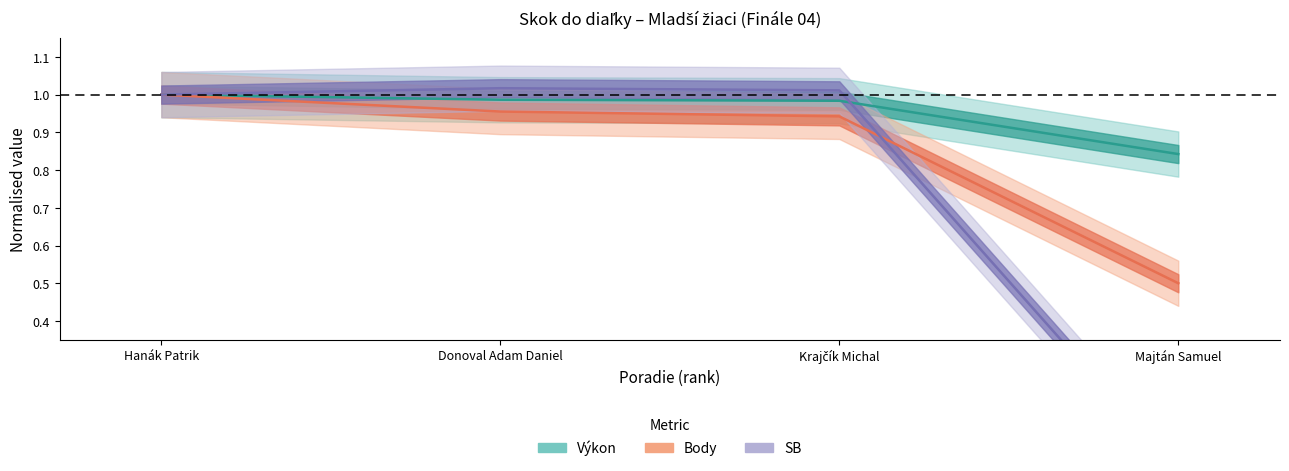

How many data points does each series have?

4